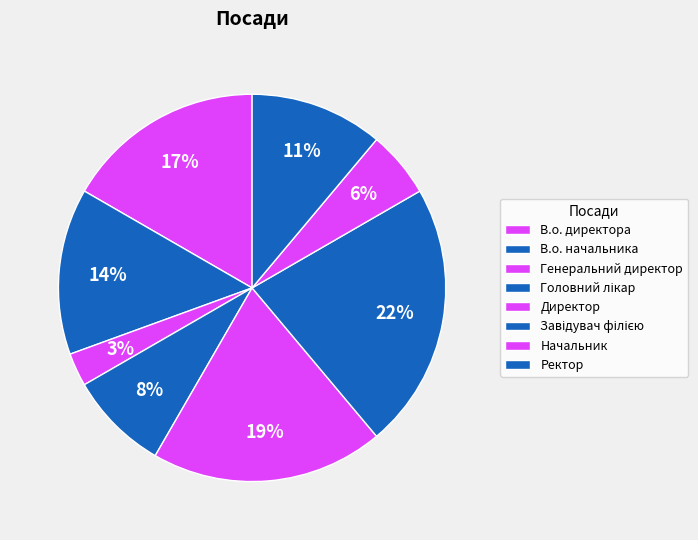

Combined, what portion of the pie is Генеральний директор and Головний лікар?

11.1%